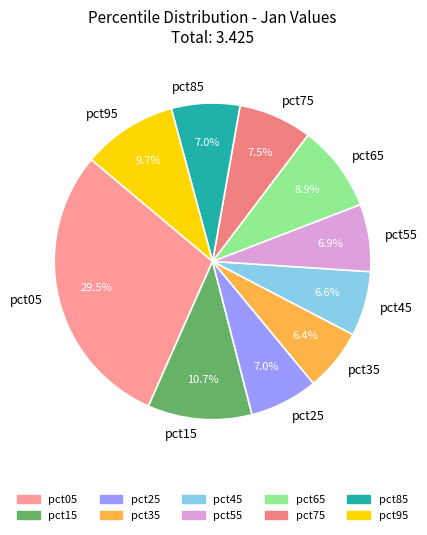

How many segments does this pie chart have?

10